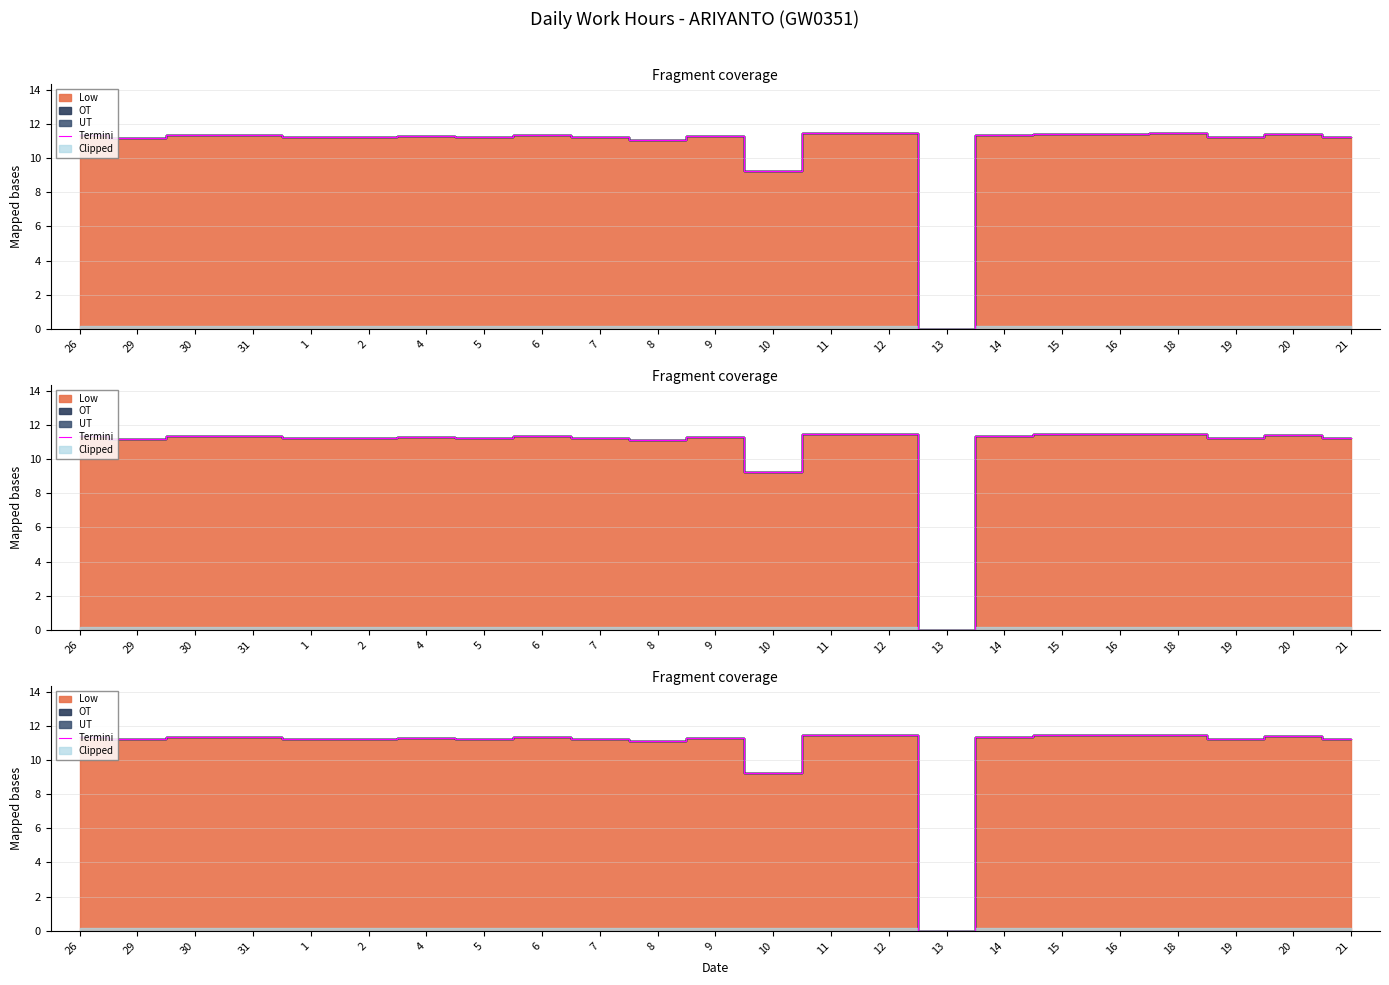

At which category does the chart reach its peak across all series?

12